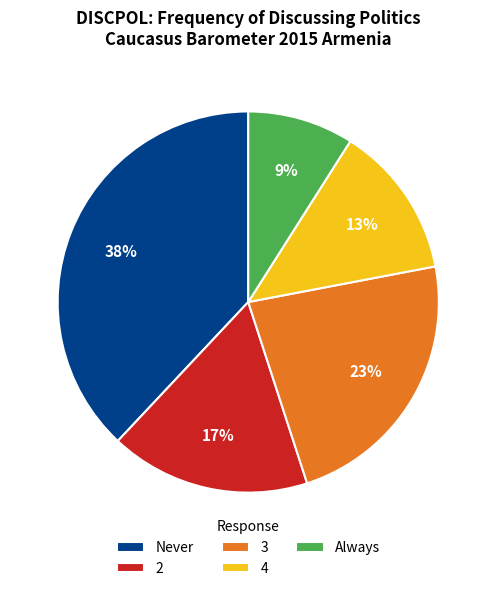

To the nearest percent, what percentage of the pie is 2?

17%